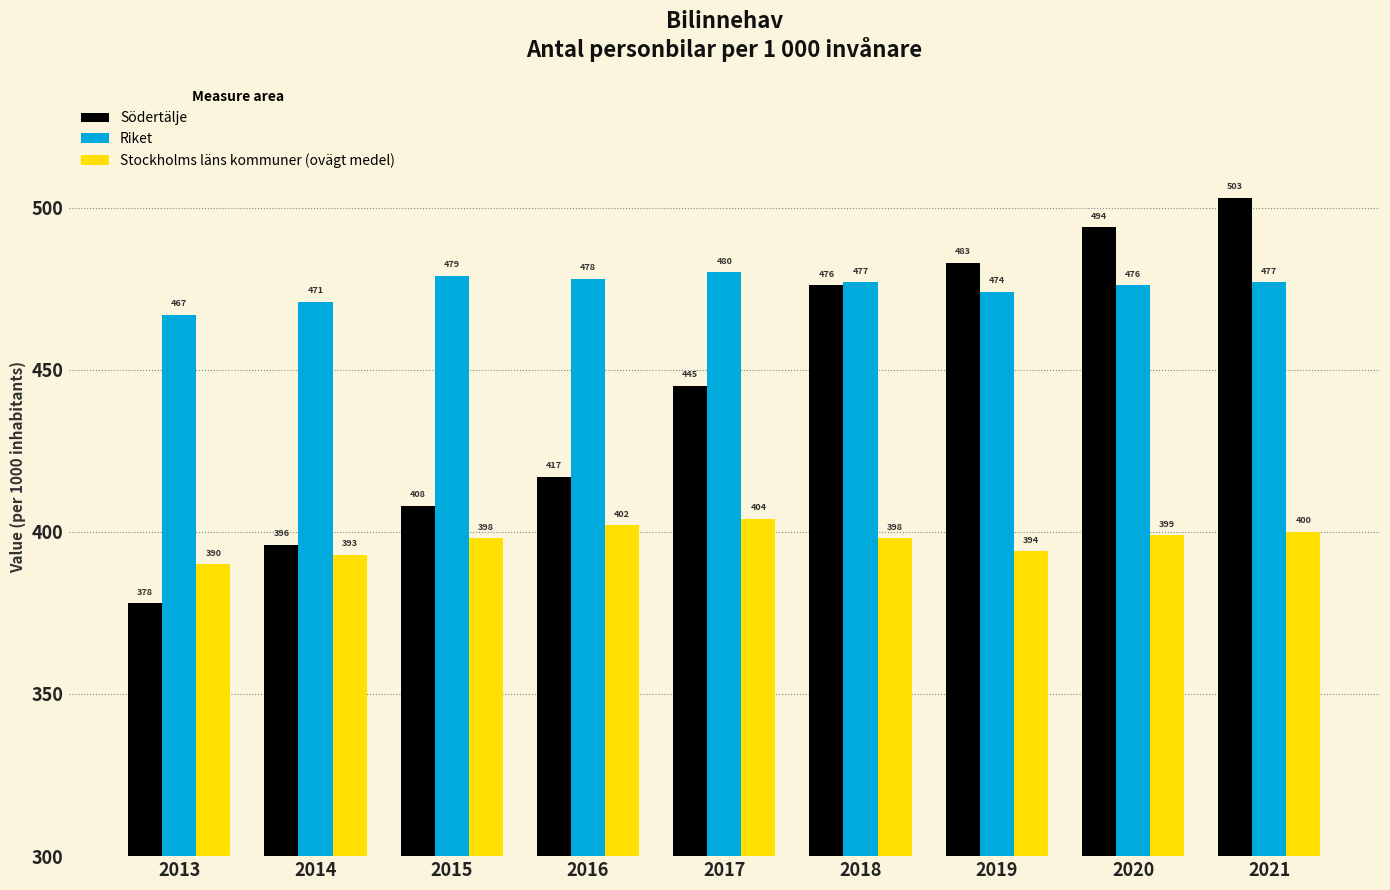

At which category does the chart reach its minimum across all series?

2013